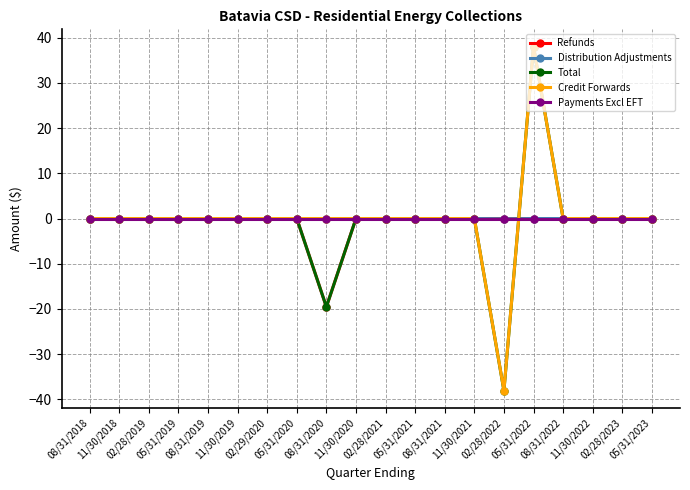

What is the maximum value for Total?

38.0